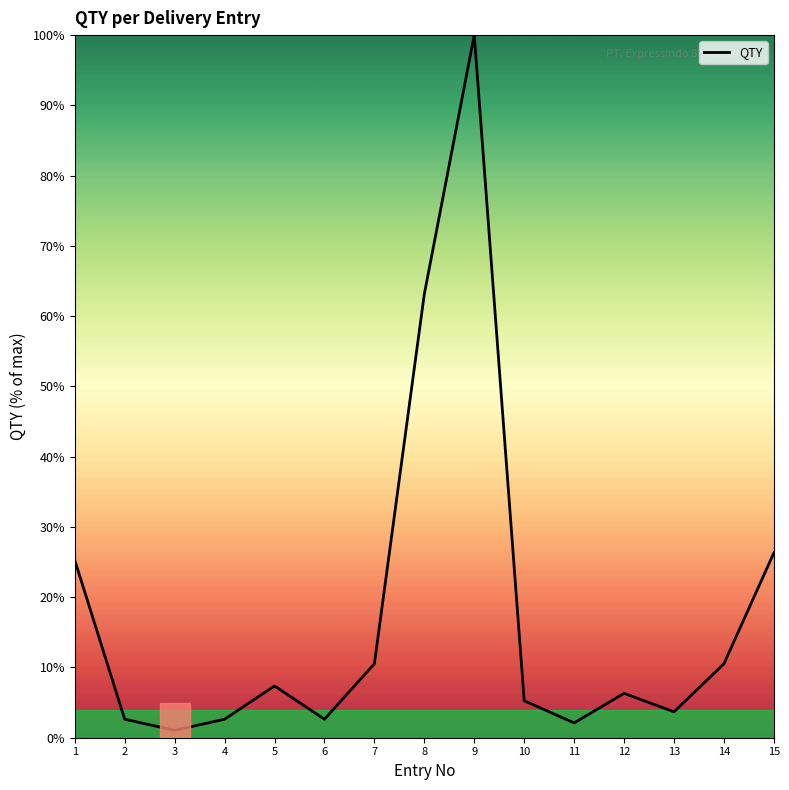

Approximately how many times larger is the value at 12 compared to 11?

3.0